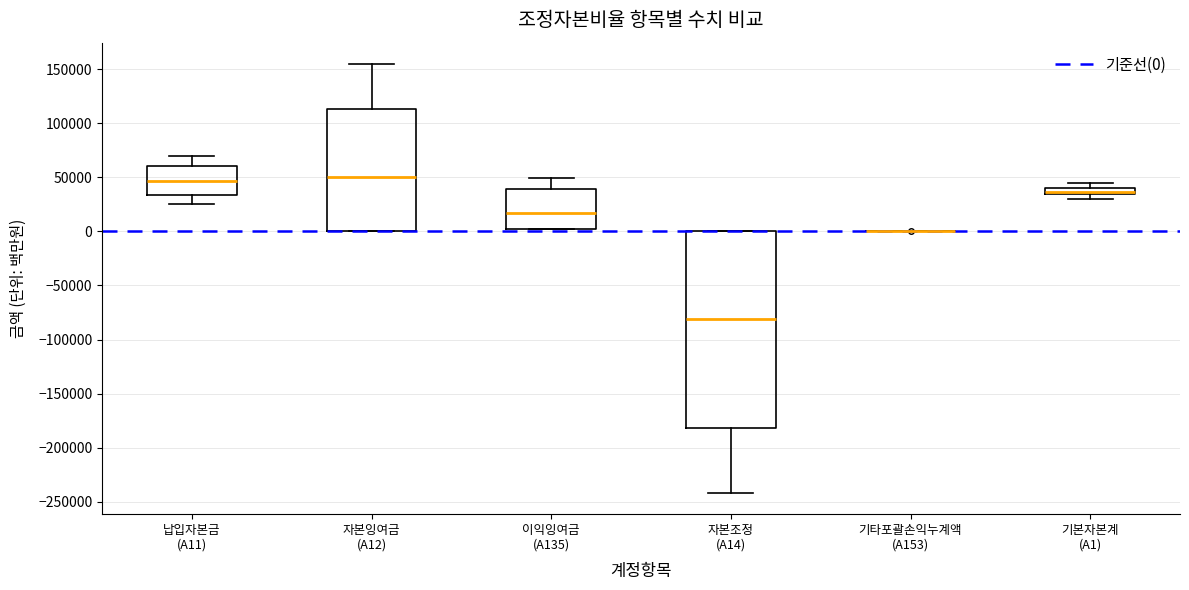

Comparing the boxes themselves (not the whiskers), which one is the tallest?

자본조정 (A14)